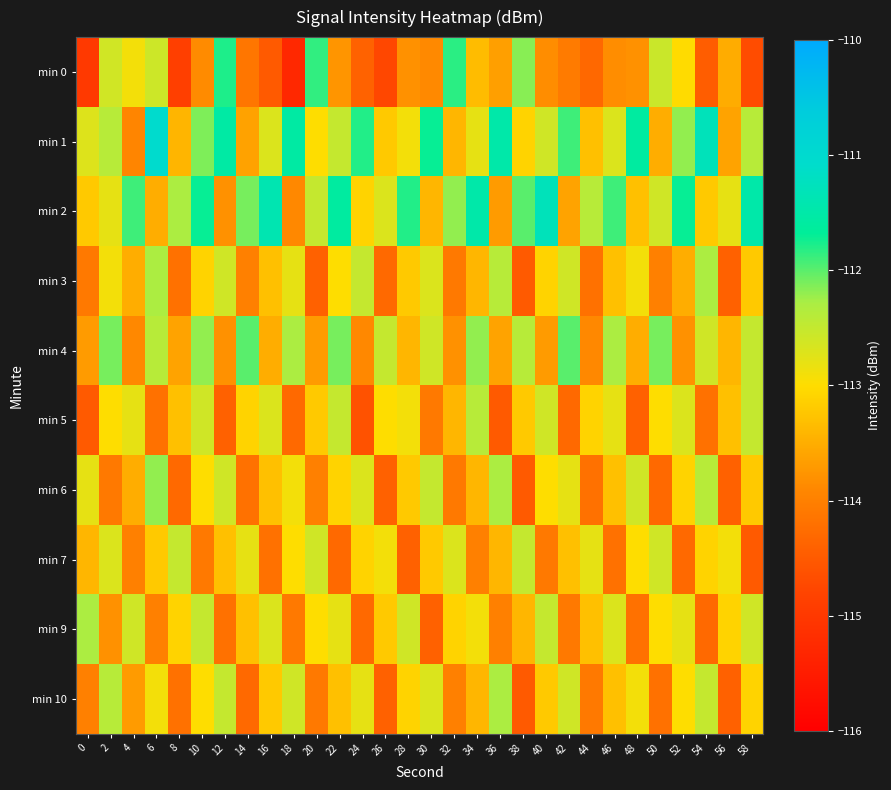

Rank the series by their maximum value, from highest to lowest.

min 1, min 2, min 0, min 4, min 6, min 3, min 9, min 10, min 5, min 7